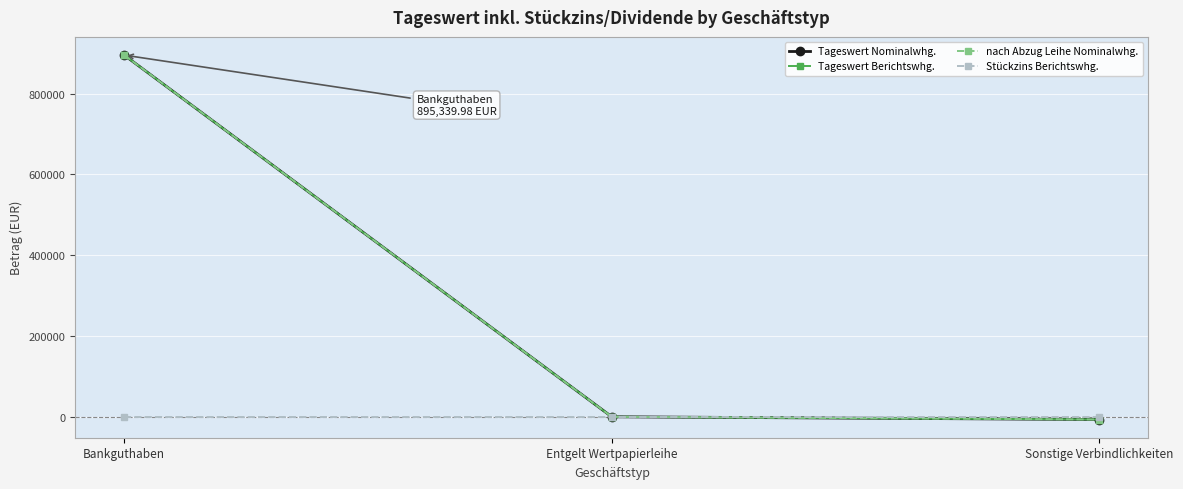

Is it true that nach Abzug Leihe Nominalwhg. equals -3456.1 at Sonstige Verbindlichkeiten?

False